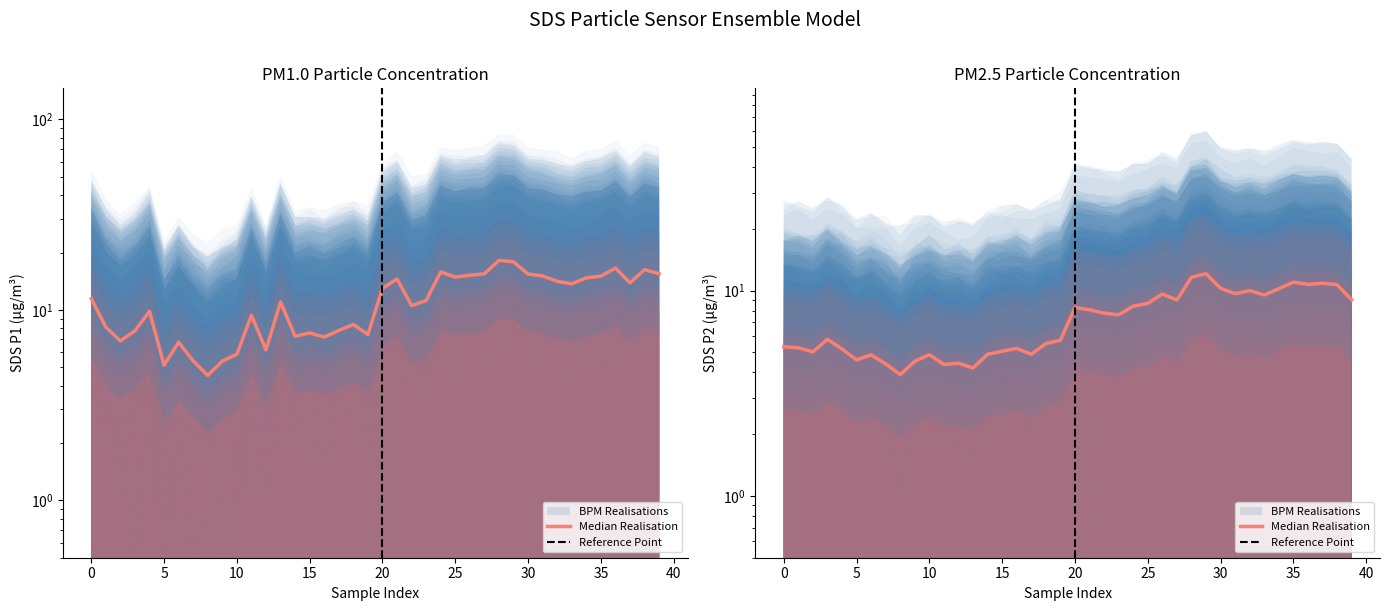

What is the approximate value of SDS_P1 at 2024/03/02 00:55?

10.5